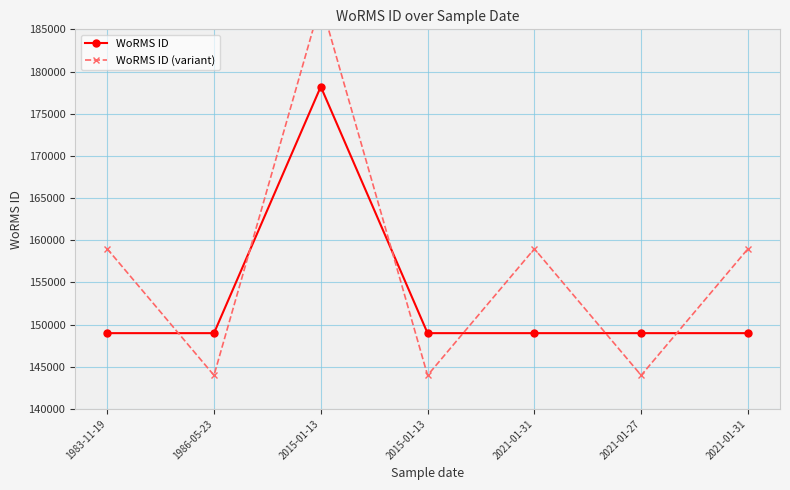

Is this an area chart (filled region under the line)?

No